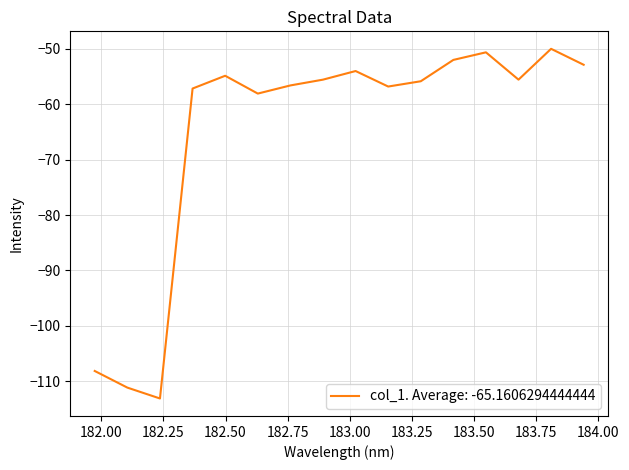

What is the difference between the maximum and minimum values?

63.1